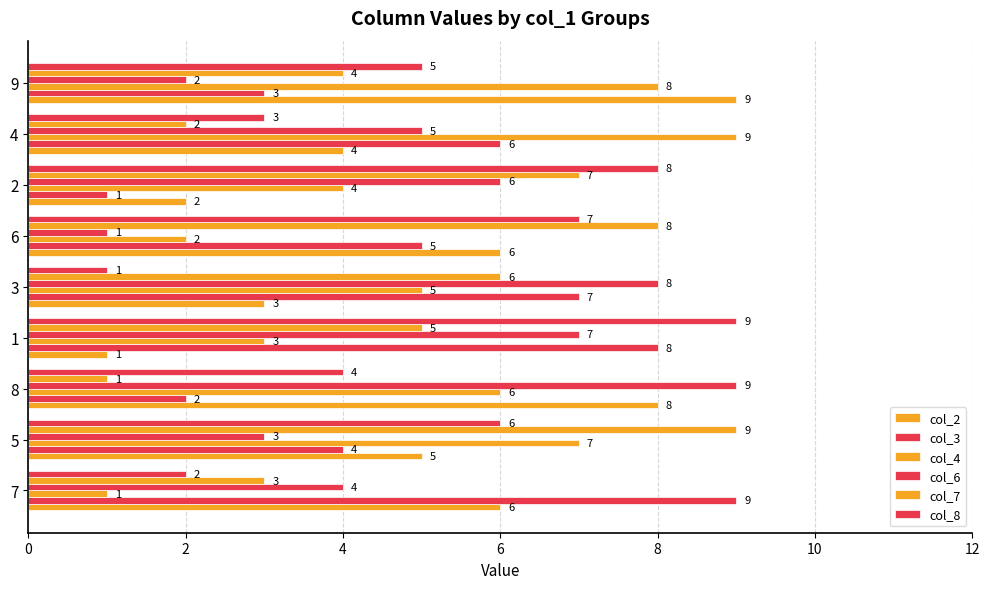

How many data points in col_3 are less than 5?

4